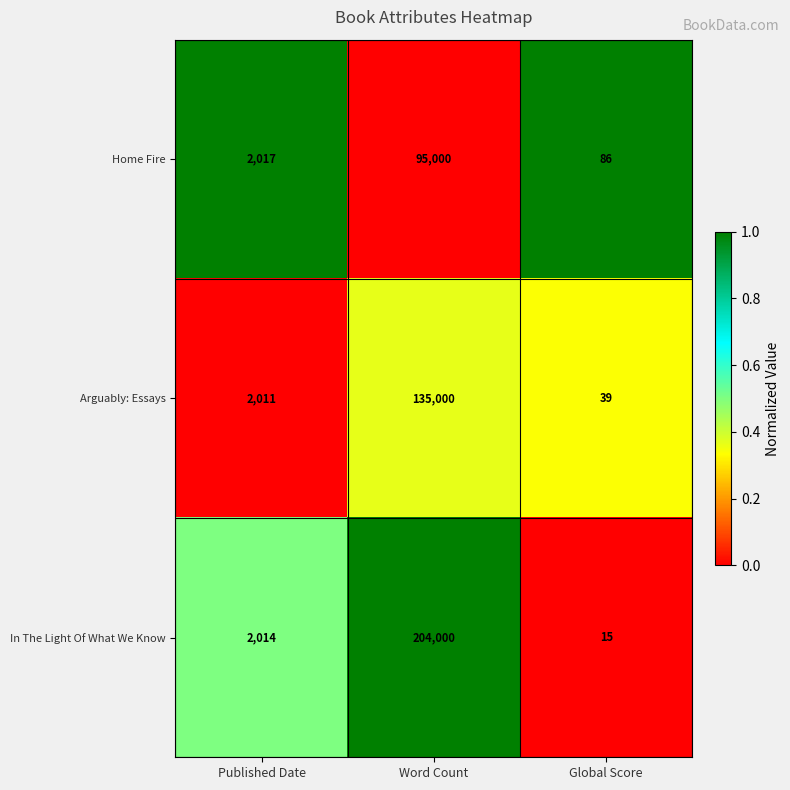

Where is In The Light Of What We Know nearest to the value 102007?

Published Date